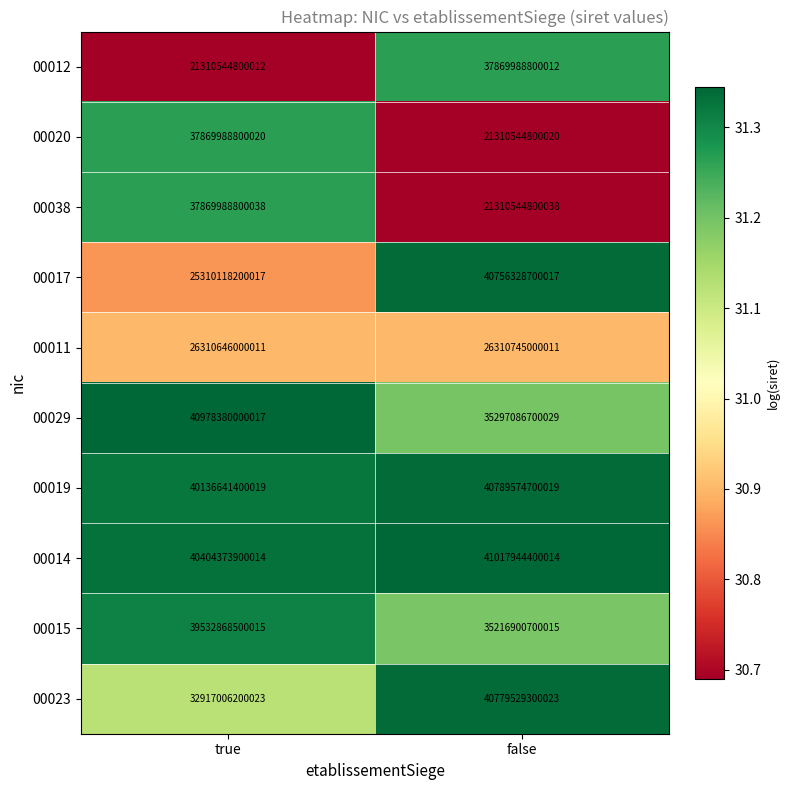

List the series in order of their peak value, lowest first.

00011, 00012, 00020, 00038, 00015, 00017, 00023, 00019, 00029, 00014